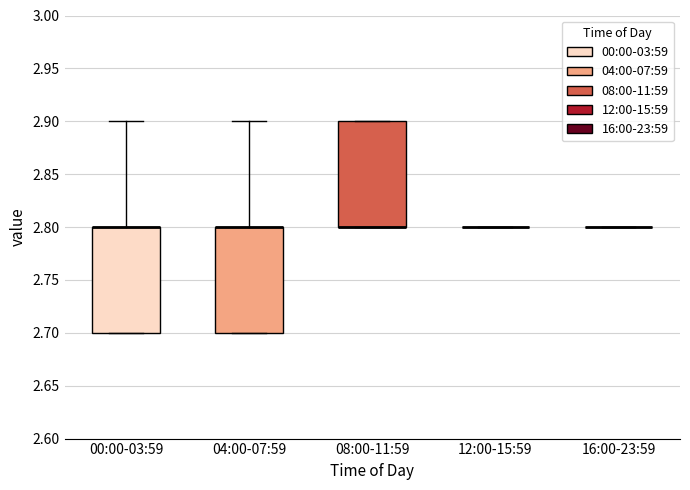

Reading left to right, read every box against the y-axis: the position of its median line, the range the box covers, and the ends of its whiskers. The values are not printed on the chart, so give them approximately, as read against the axis.

00:00-03:59: median 2.8 (drawn on the box's upper edge), box 2.7 to 2.8, whiskers 2.7 to 2.9
04:00-07:59: median 2.8 (drawn on the box's upper edge), box 2.7 to 2.8, whiskers 2.7 to 2.9
08:00-11:59: median 2.8 (drawn on the box's lower edge), box 2.8 to 2.9, whiskers 2.8 to 2.9
12:00-15:59: box collapsed to a line at 2.8, whiskers 2.8 to 2.8
16:00-23:59: box collapsed to a line at 2.8, whiskers 2.8 to 2.8